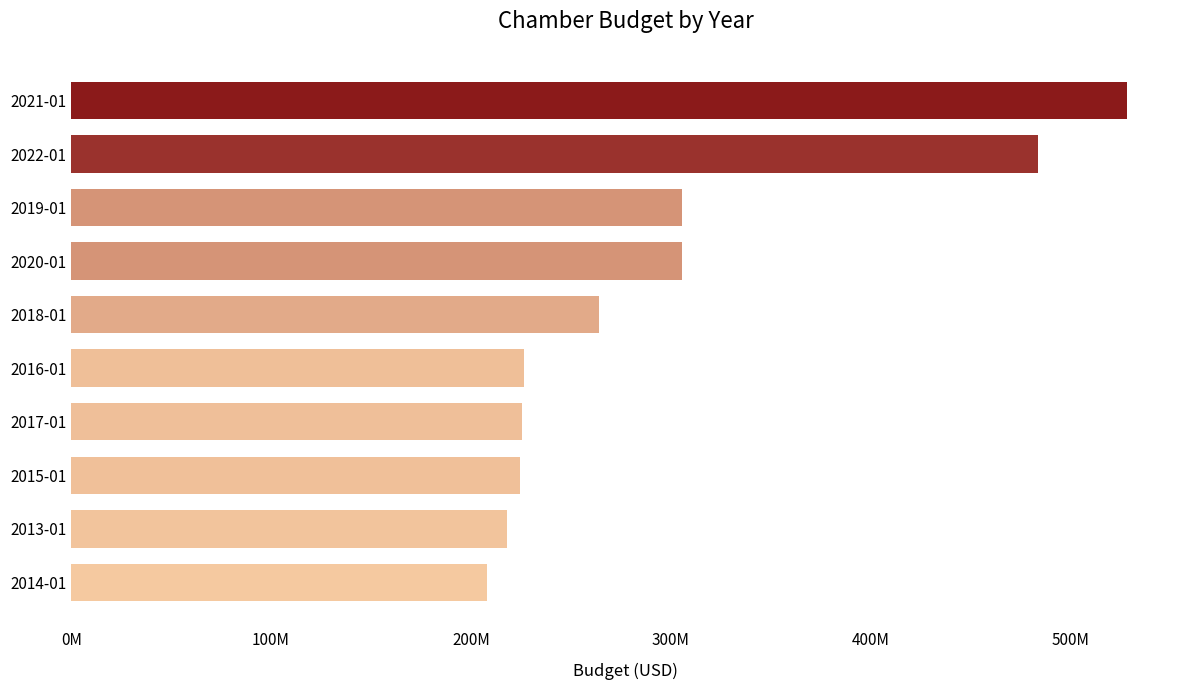

Does the chart contain any negative values?

No